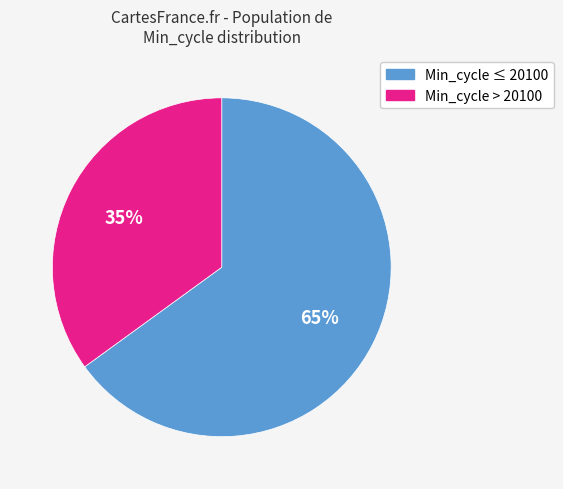

Is there any slice that represents more than half of the pie?

Yes